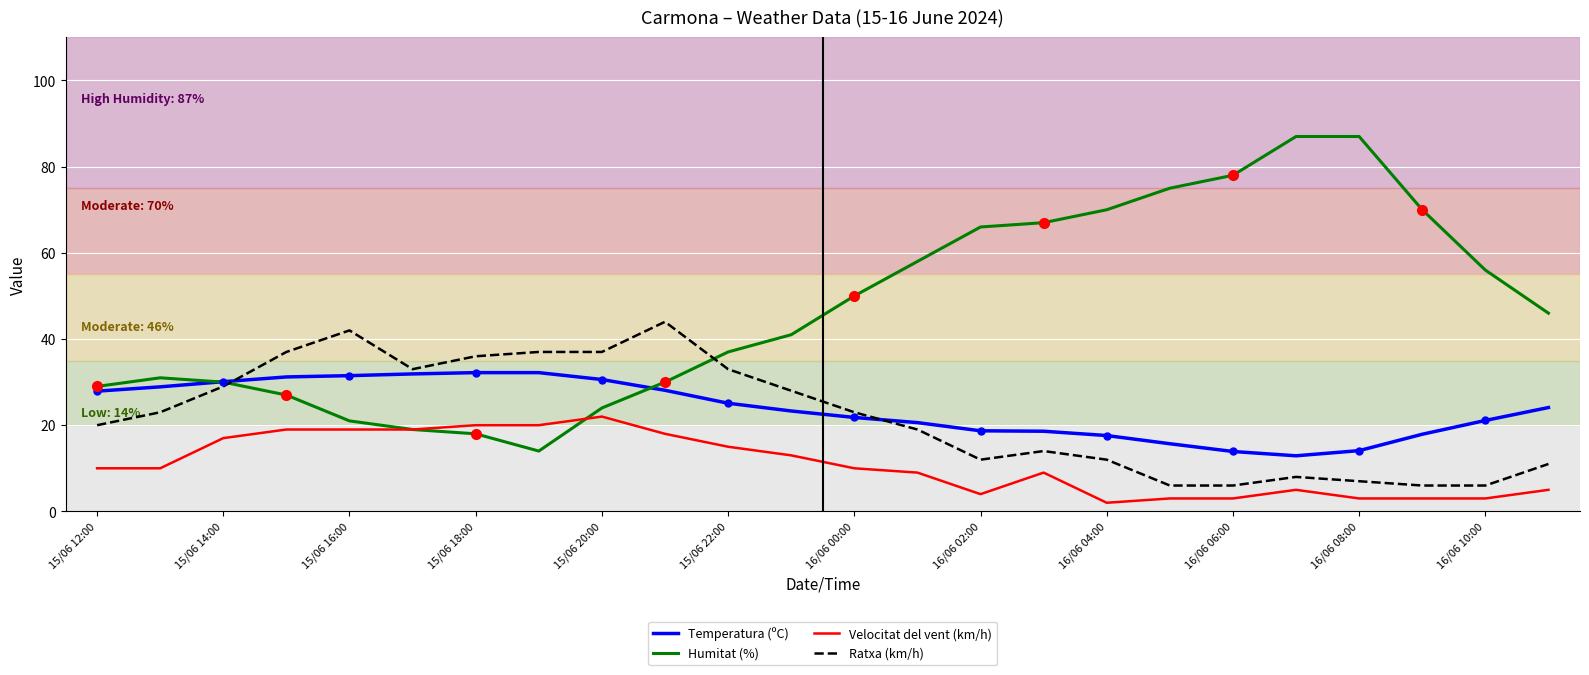

What is the sum of all Humitat (%) values?

1131.0